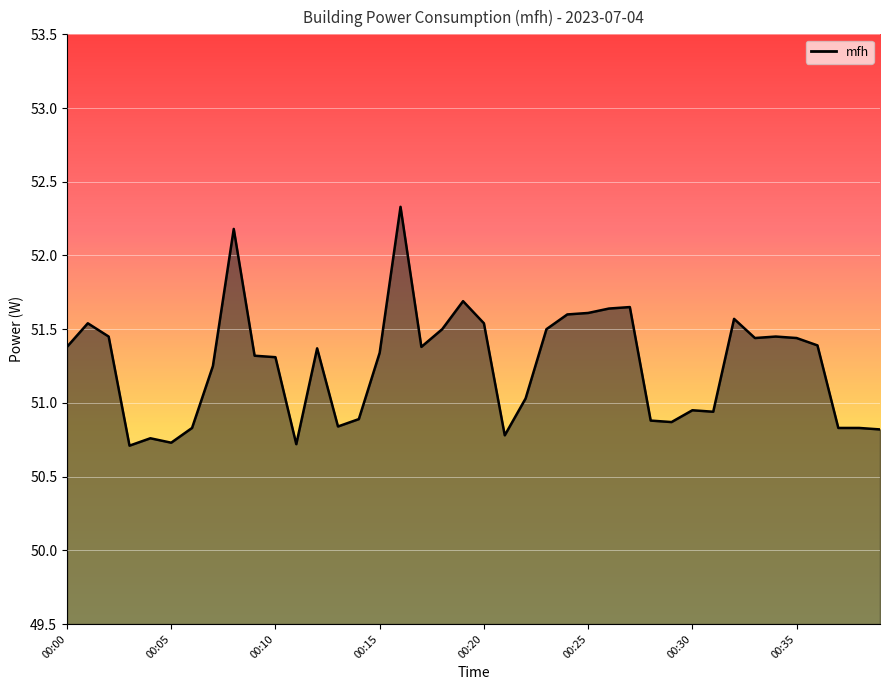

Is it true that the value at 00:25 is 72.8?

False